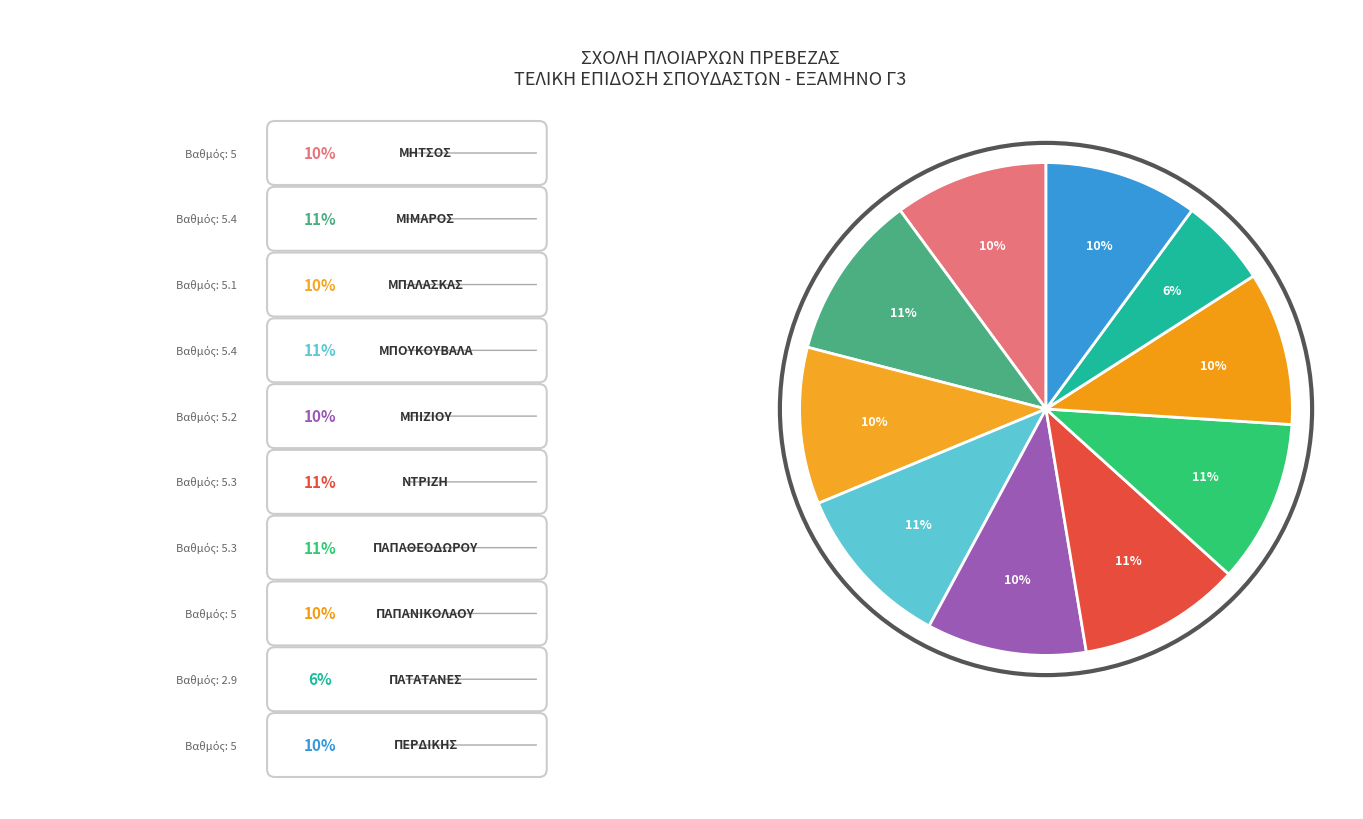

How many segments does this pie chart have?

10